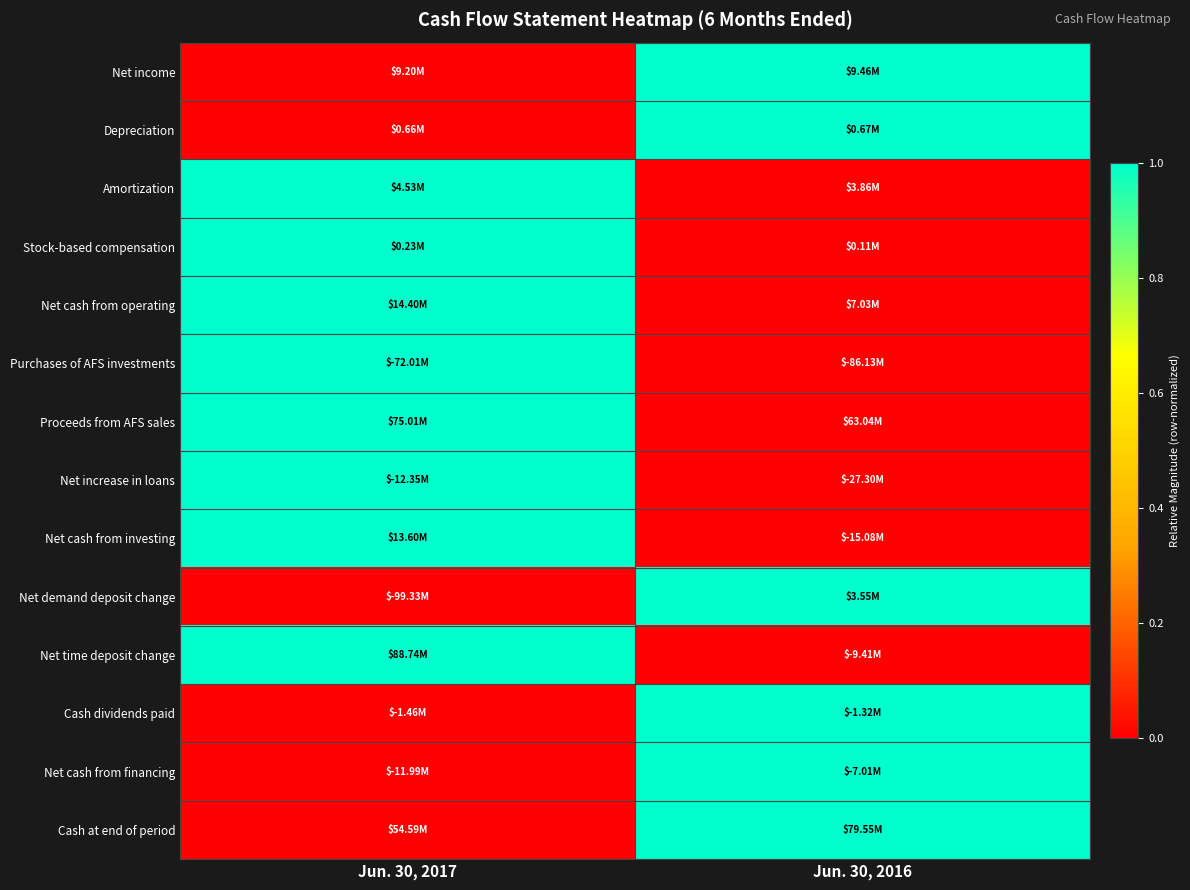

List the series in order of their peak value, lowest first.

Net income, Depreciation, Amortization, Stock-based compensation, Net cash from operating, Purchases of AFS investments, Proceeds from AFS sales, Net increase in loans, Net cash from investing, Net demand deposit change, Net time deposit change, Cash dividends paid, Net cash from financing, Cash at end of period